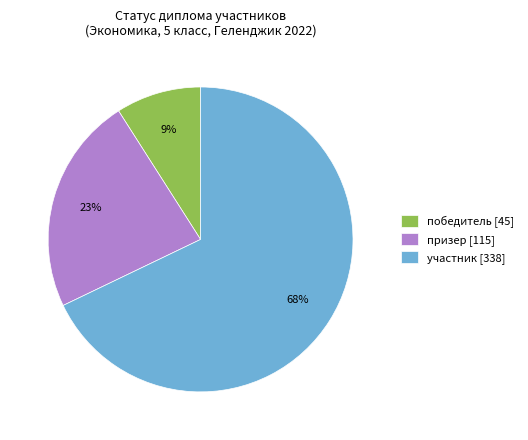

The призер [115] slice represents 23% of the pie. True or false?

True